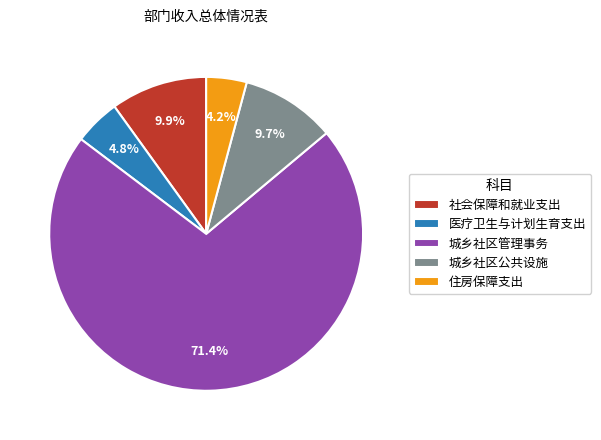

Between 社会保障和就业支出 and 医疗卫生与计划生育支出, which is larger?

社会保障和就业支出